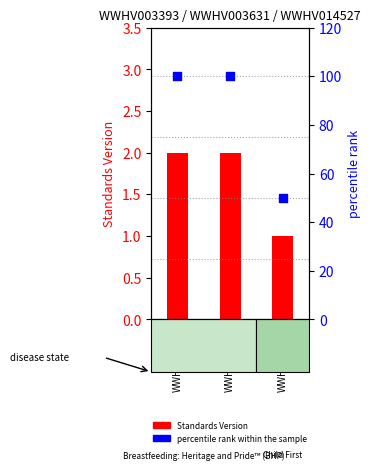

What are all the series names shown in the legend?

Standards Version, percentile rank within the sample